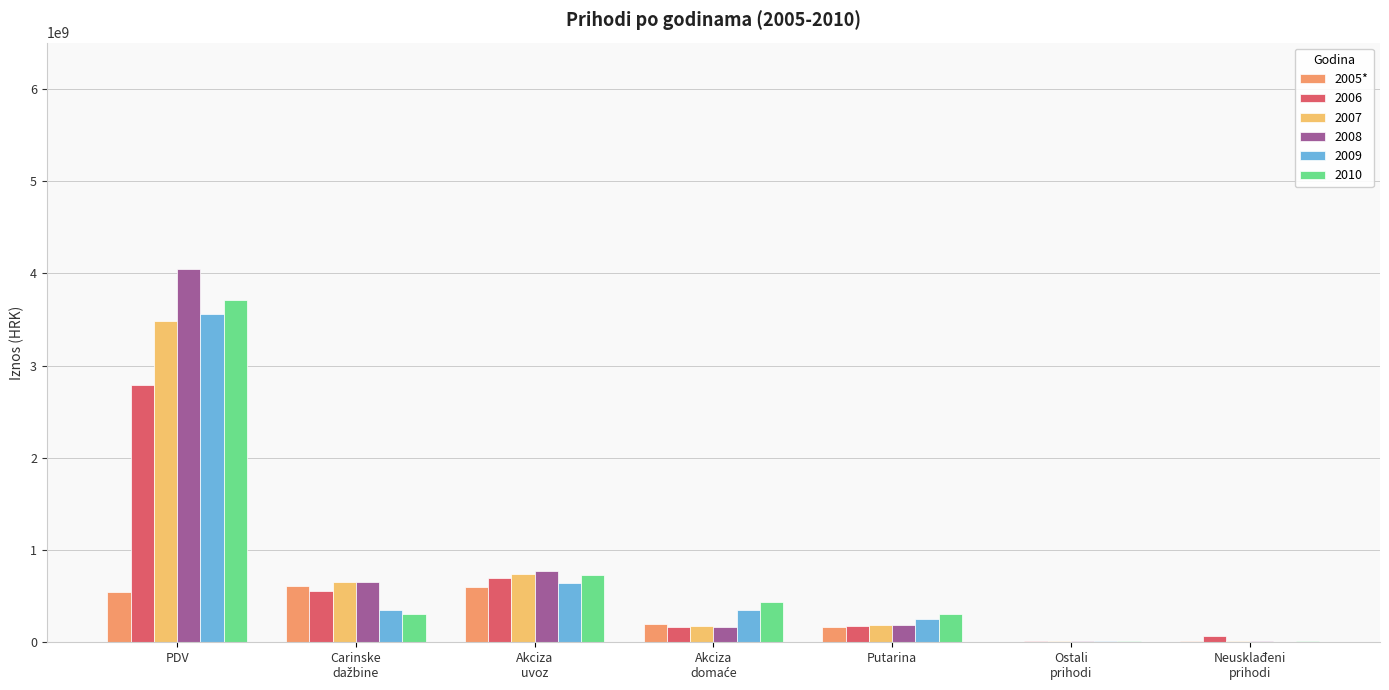

True or false: 2008 has a value of 1935501770.6 at PDV.

False